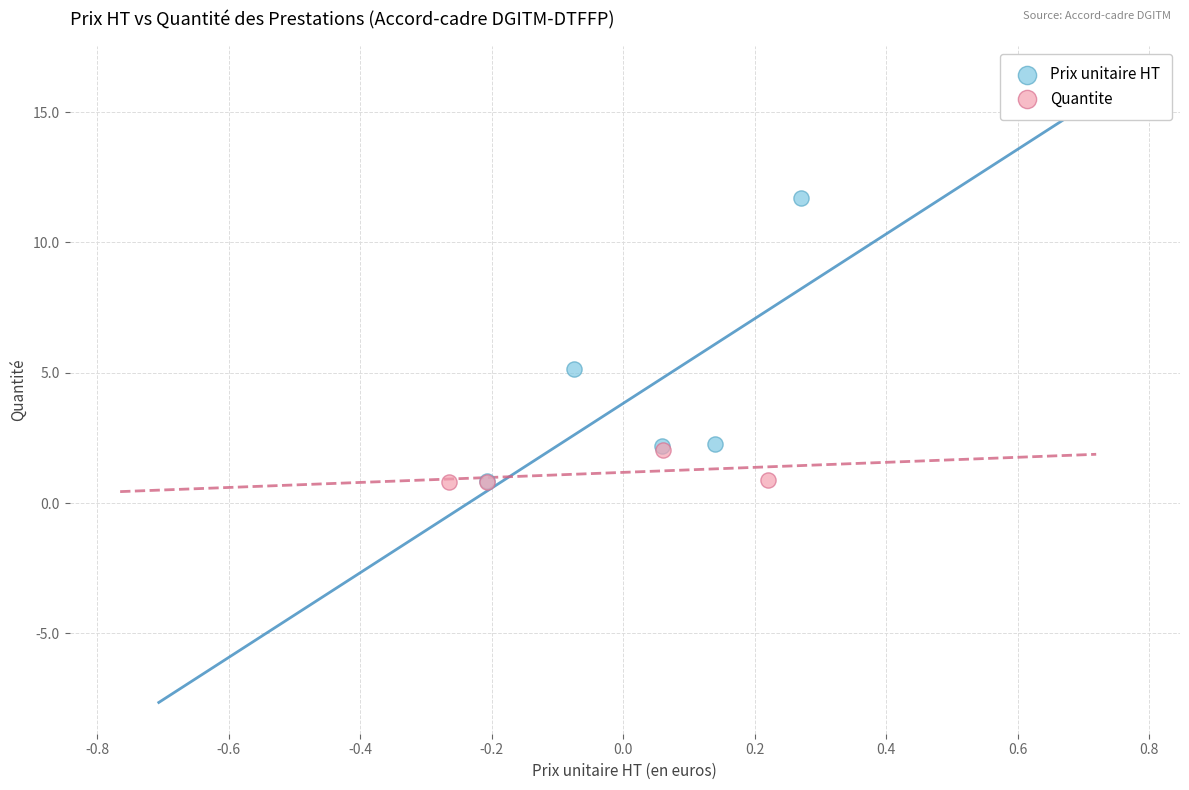

Which series has the largest Y range (max minus min)?

Prix unitaire HT